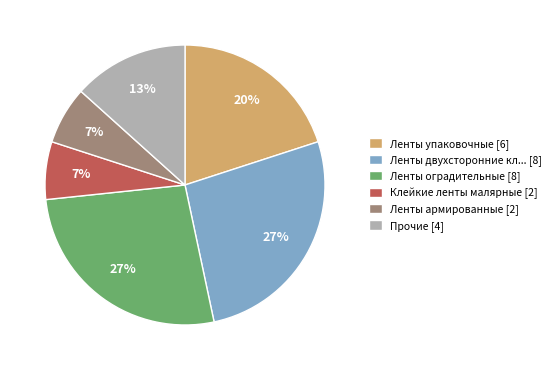

Does any single category account for the majority?

No